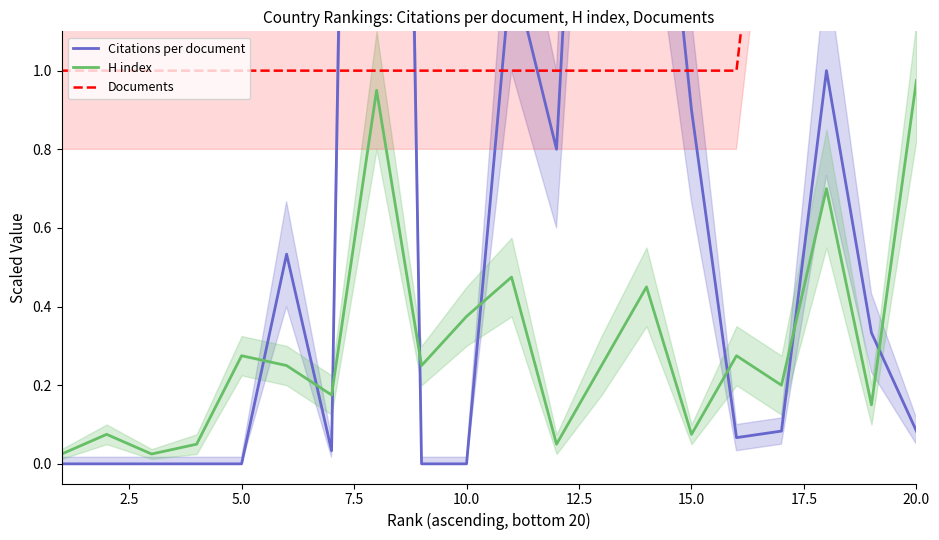

Which series has the largest total across all categories?

Documents